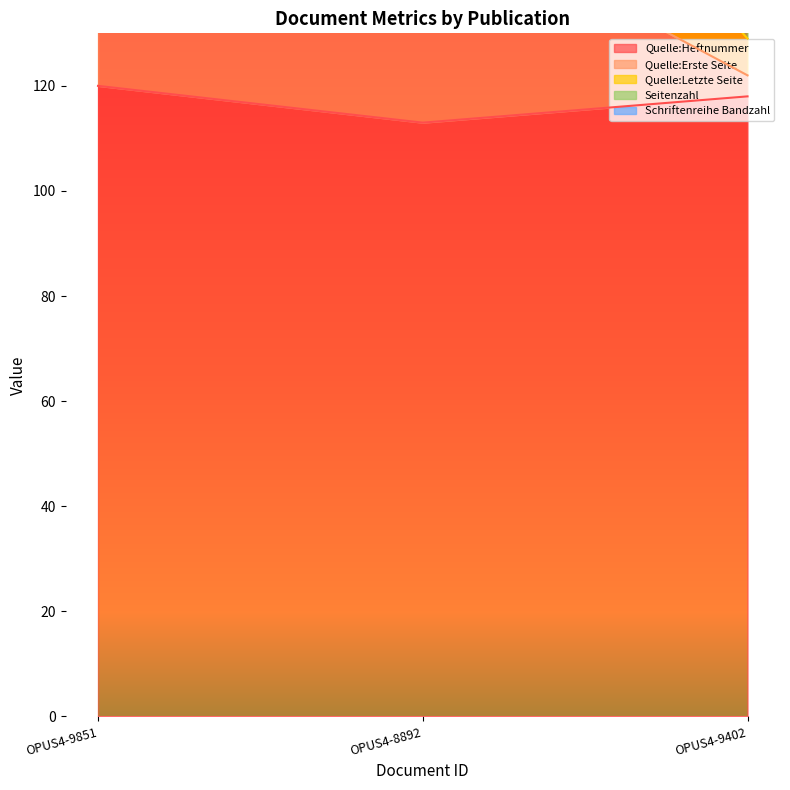

Which label corresponds to the largest value in the chart?

OPUS4-9851